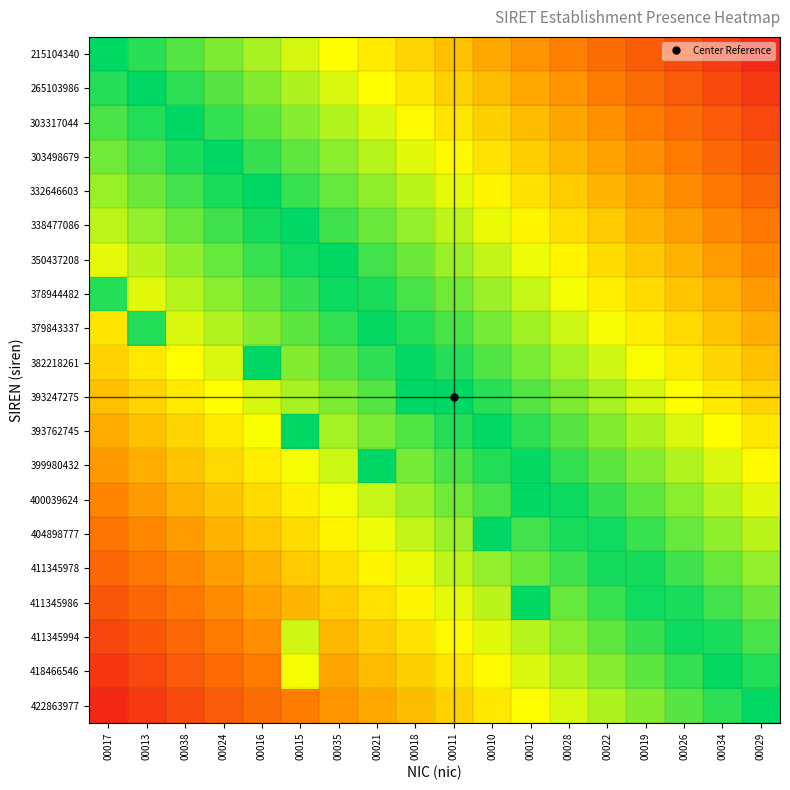

Rank the series at 00011 from highest to lowest value.

393247275, 382218261, 393762745, 379843337, 399980432, 378944482, 400039624, 350437208, 404898777, 338477086, 411345978, 332646603, 411345986, 303498679, 411345994, 303317044, 418466546, 265103986, 422863977, 215104340